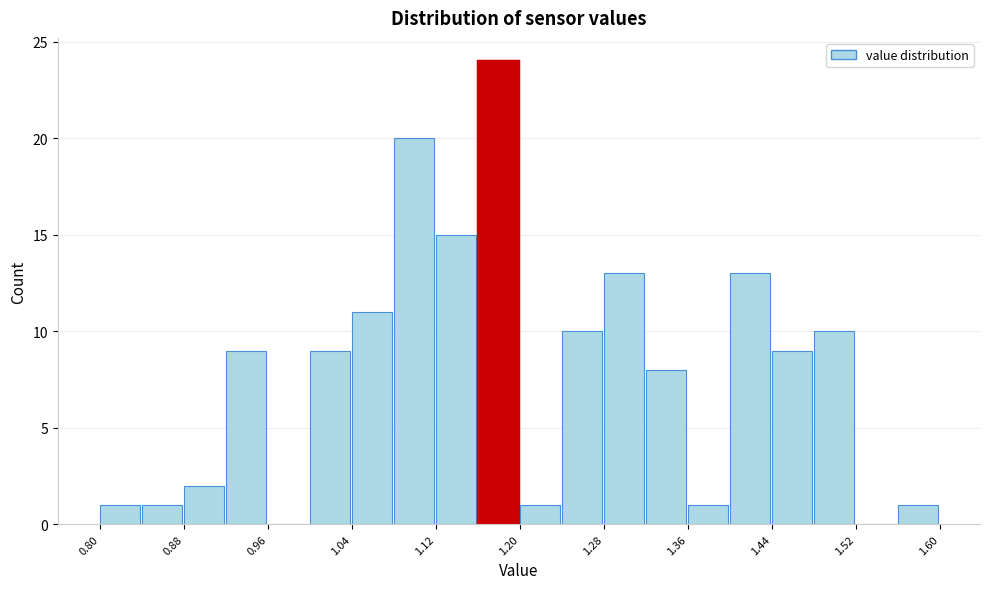

Reading left to right, transcribe this chart: for each bar, give the range it covers on the x-axis and its height. The values are not printed on the chart, so give them approximately, as read against the axis.

0.80 to 0.84: 1
0.84 to 0.88: 1
0.88 to 0.92: 2
0.92 to 0.96: 9
0.96 to 1.00: 0
1.00 to 1.04: 9
1.04 to 1.08: 11
1.08 to 1.12: 20
1.12 to 1.16: 15
1.16 to 1.20: 24
1.20 to 1.24: 1
1.24 to 1.28: 10
1.28 to 1.32: 13
1.32 to 1.36: 8
1.36 to 1.40: 1
1.40 to 1.44: 13
1.44 to 1.48: 9
1.48 to 1.52: 10
1.52 to 1.56: 0
1.56 to 1.60: 1